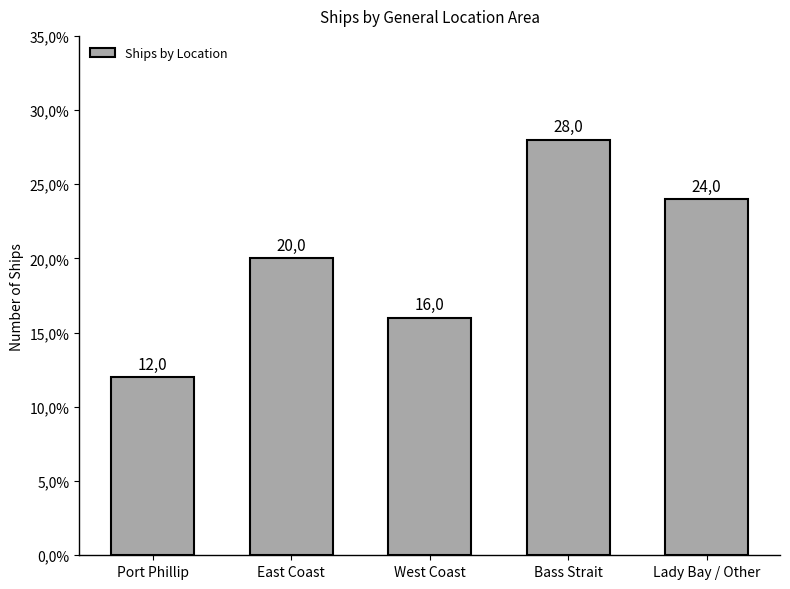

Reading left to right, extract all data points from this chart.

Port Phillip=12.0	East Coast=20.0	West Coast=16.0	Bass Strait=28.0	Lady Bay / Other=24.0